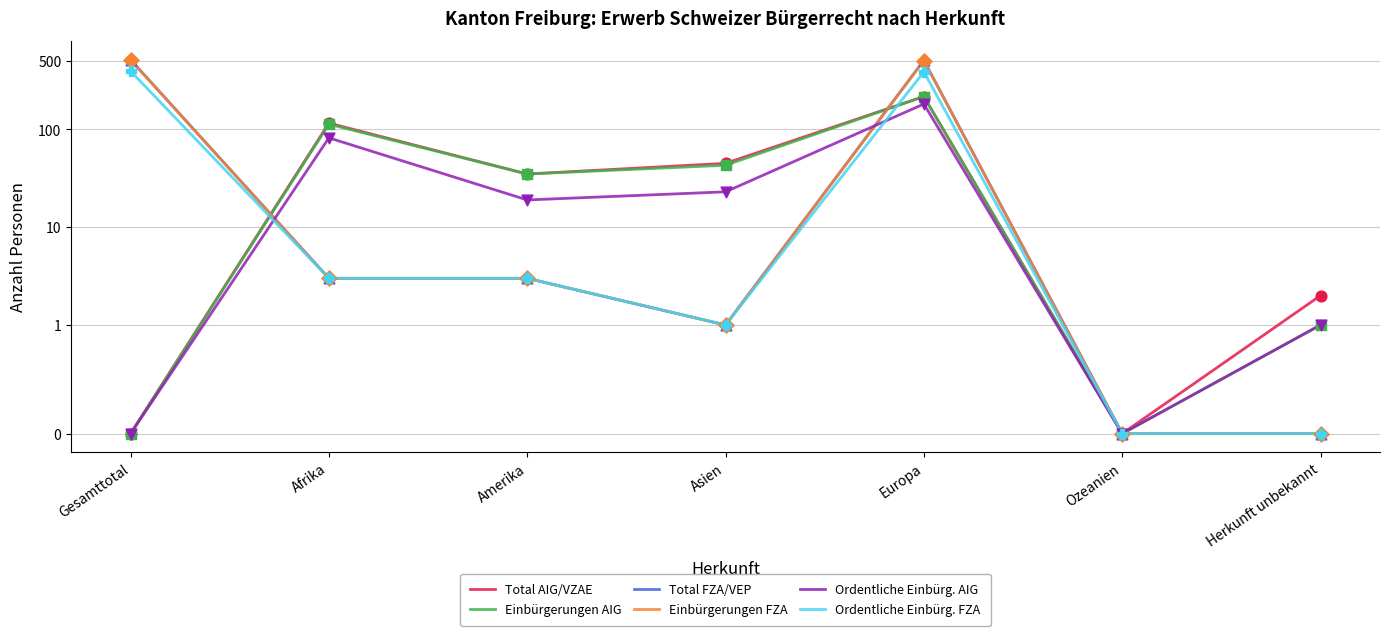

Which series has the widest spread of Y values?

Total FZA/VEP